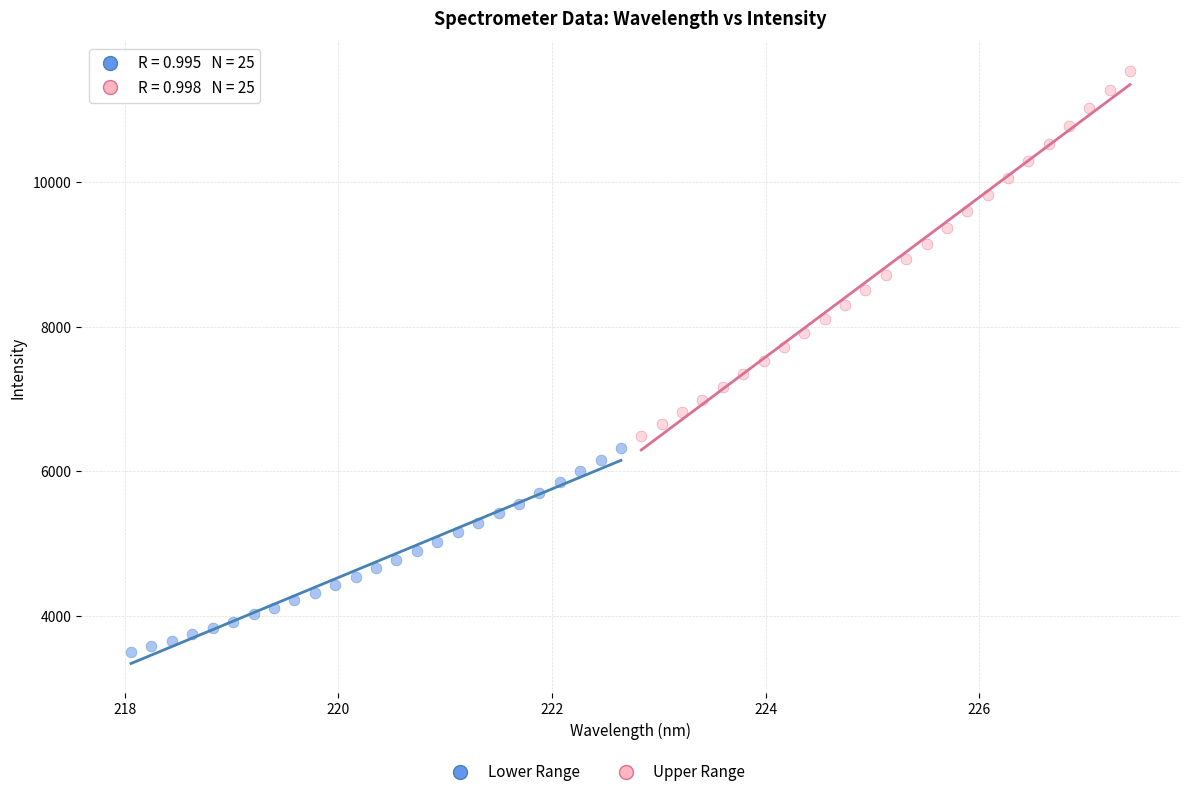

Which series reaches the maximum Y coordinate?

Upper Range